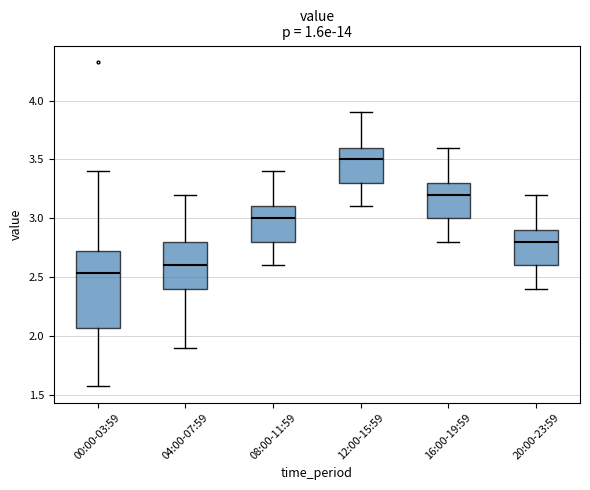

Reading left to right, read every box against the y-axis: the position of its median line, the range the box covers, and the ends of its whiskers. The values are not printed on the chart, so give them approximately, as read against the axis.

00:00-03:59: median 2.55, box 2.05 to 2.75, whiskers 1.55 to 3.40
04:00-07:59: median 2.60, box 2.40 to 2.80, whiskers 1.90 to 3.20
08:00-11:59: median 3.00, box 2.80 to 3.10, whiskers 2.60 to 3.40
12:00-15:59: median 3.50, box 3.30 to 3.60, whiskers 3.10 to 3.90
16:00-19:59: median 3.20, box 3.00 to 3.30, whiskers 2.80 to 3.60
20:00-23:59: median 2.80, box 2.60 to 2.90, whiskers 2.40 to 3.20